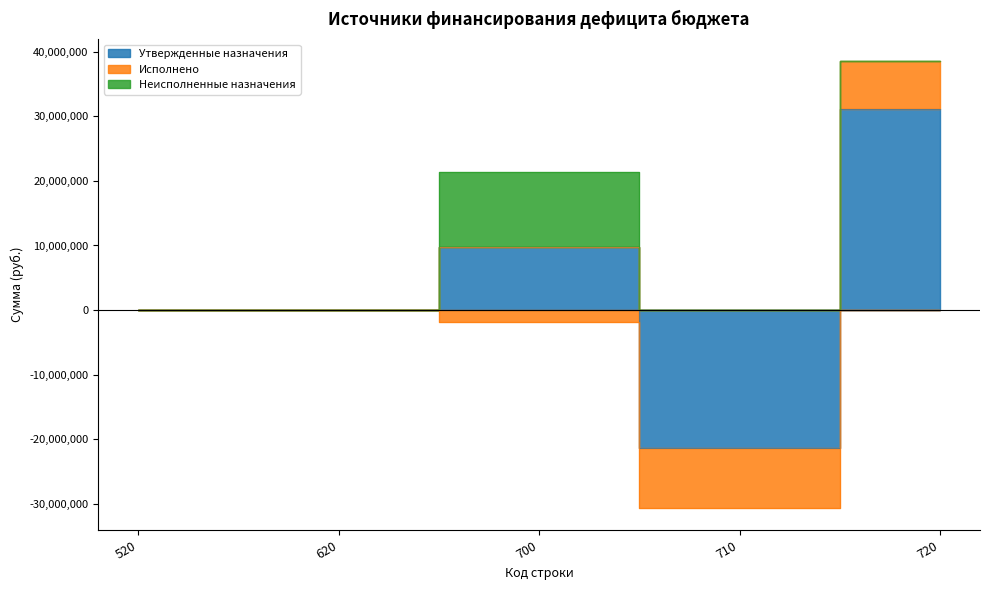

How many lines are shown in the chart?

3